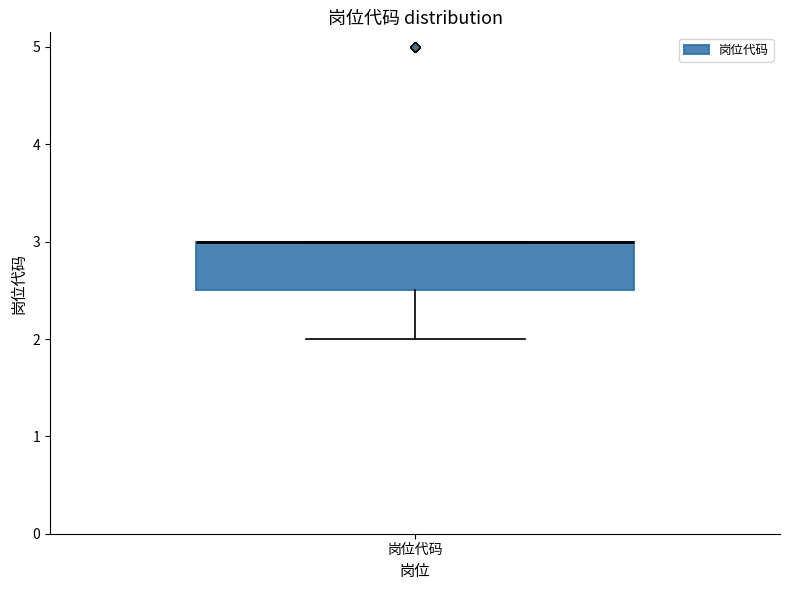

Read this box plot against the y-axis: the position of the median line, the range covered by the box, and the ends of both whiskers. The values are not printed on the chart, so give them approximately, as read against the axis.

median 3.0 (drawn on the box's upper edge), box 2.5 to 3.0, whiskers 2.0 to 3.0